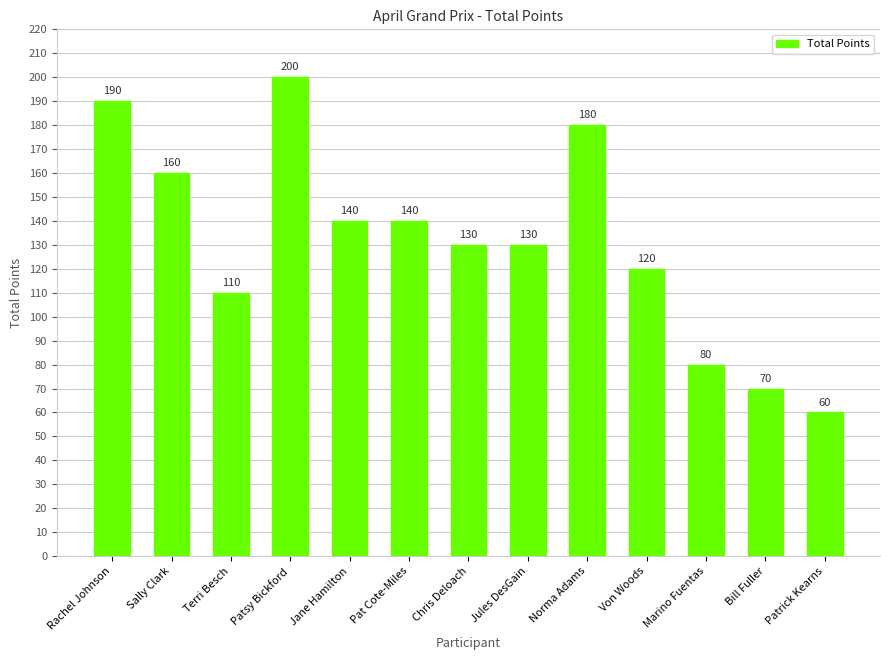

The chart shows a value of 29 at Marino Fuentas. True or false?

False